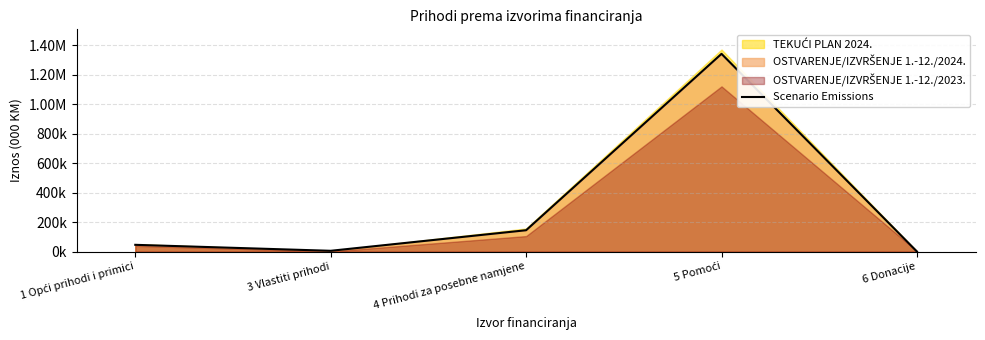

Rank the categories by value from highest to lowest.

5 Pomoći, 4 Prihodi za posebne namjene, 1 Opći prihodi i primici, 3 Vlastiti prihodi, 6 Donacije